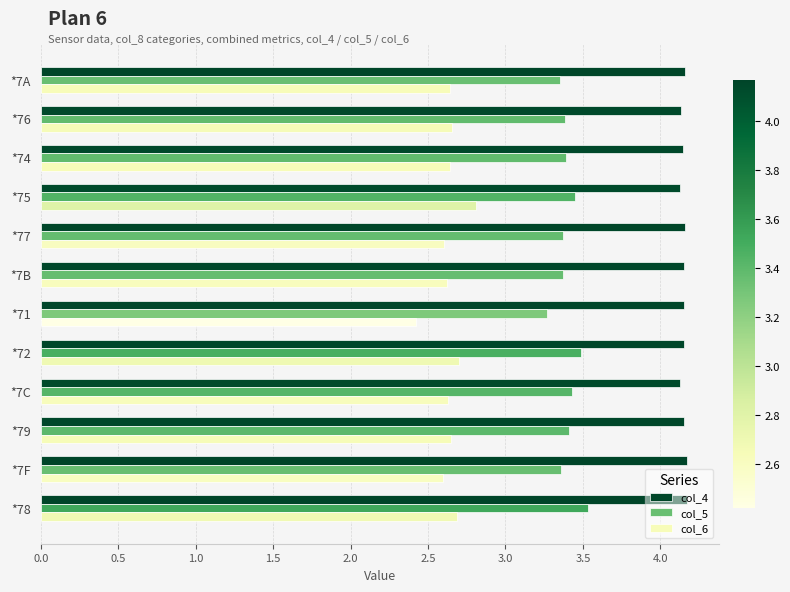

At which label is col_6 closest to 2?

*71